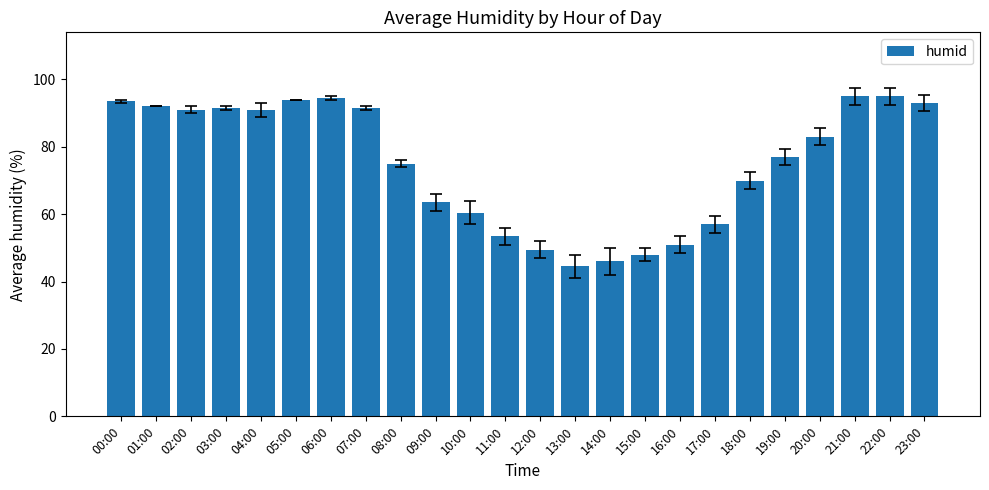

Count the number of data series in this chart.

1